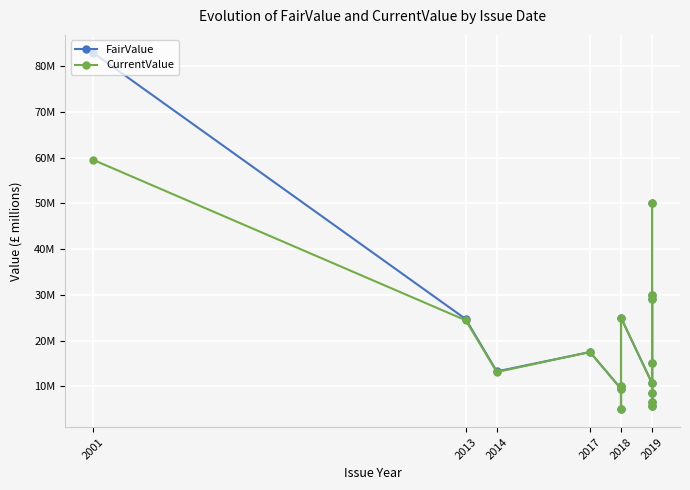

List the series in order of their peak value, highest first.

FairValue, CurrentValue